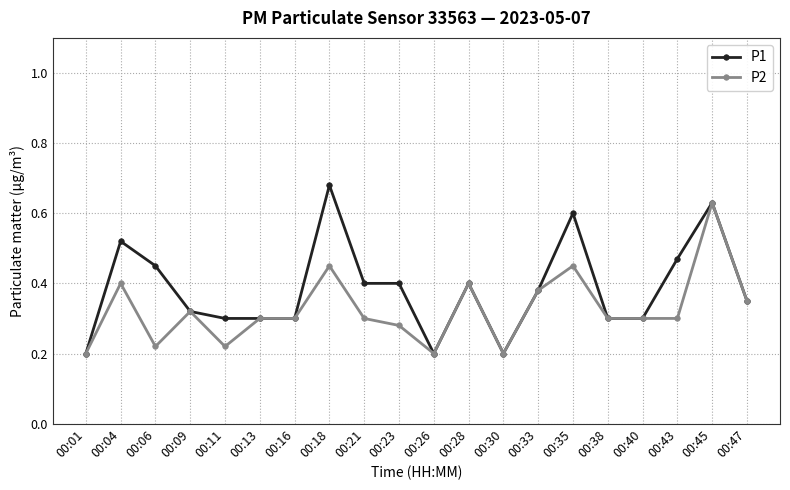

Which series changed the most between 00:11 and 00:45?

P2